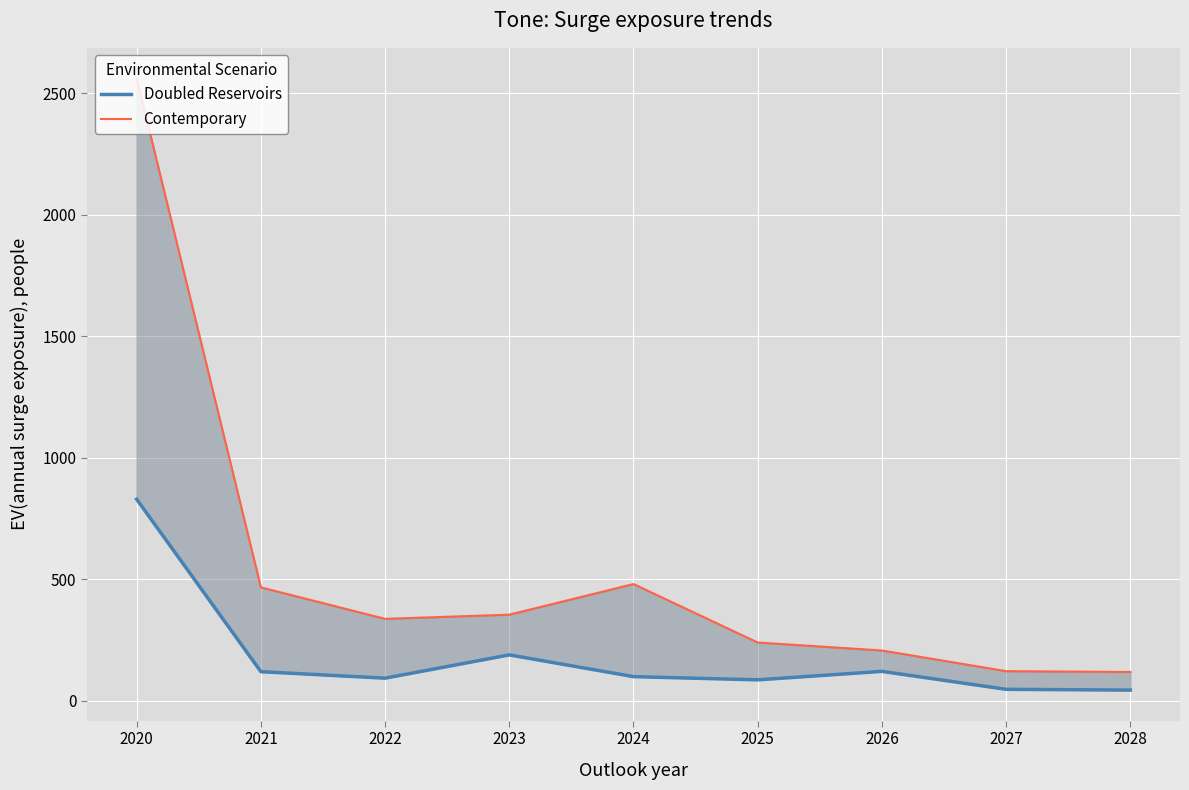

How many data points in Contemporary are less than 337?

4